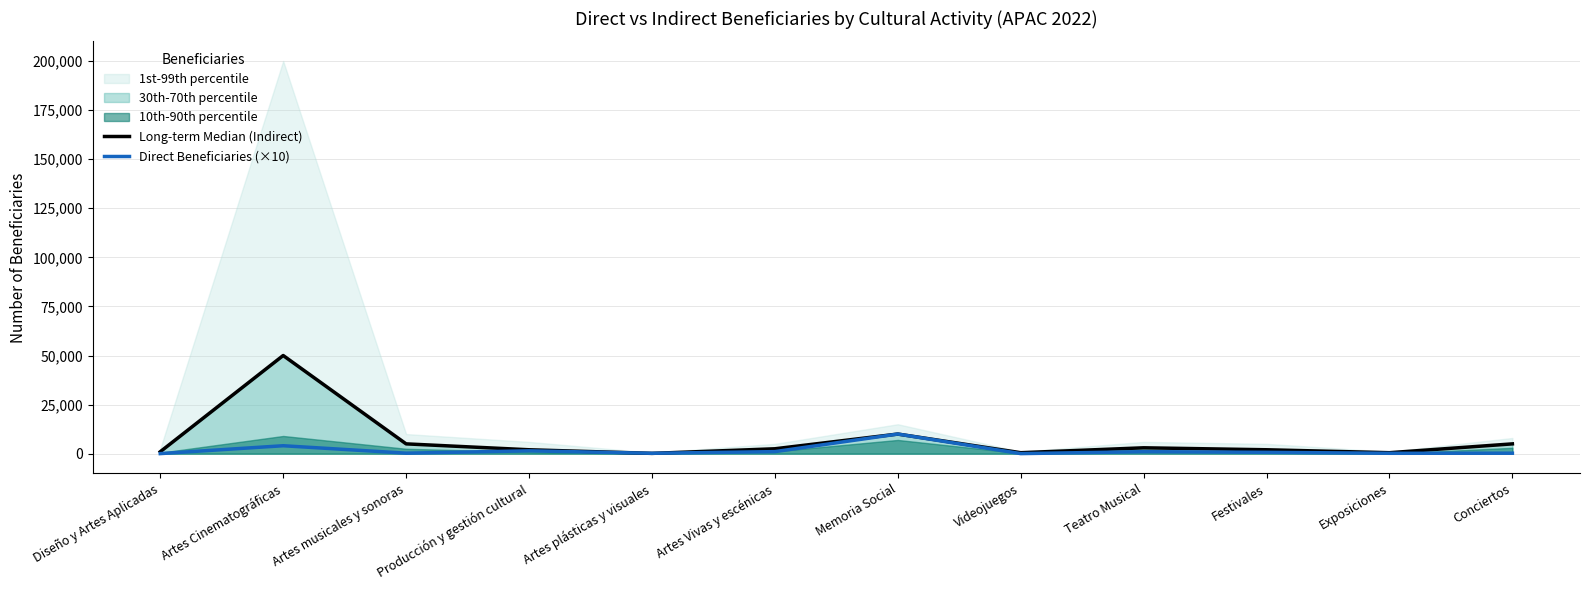

How many interior local peaks does the Long-term Median (Indirect) series have?

3